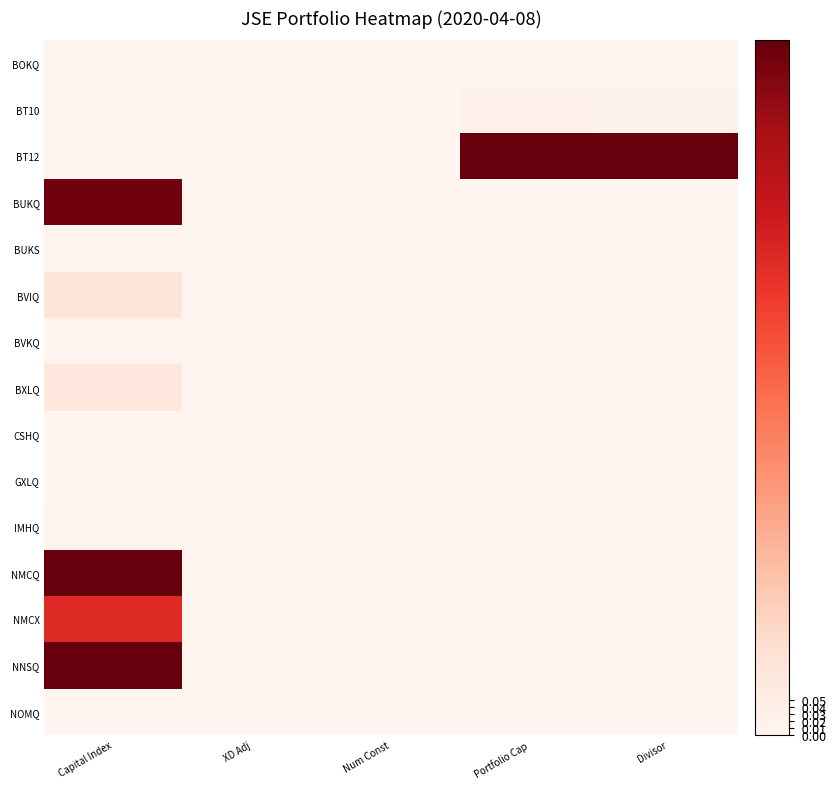

Reading left to right, transcribe all the data shown in this chart.

BOKQ: Capital Index=0.0	XD Adj=0.0	Num Const=0.0	Portfolio Cap=0.0	Divisor=0.0
BT10: Capital Index=0.0	XD Adj=0.0	Num Const=0.0	Portfolio Cap=0.0	Divisor=0.0
BT12: Capital Index=0.0	XD Adj=0.0	Num Const=0.0	Portfolio Cap=1.0	Divisor=1.0
BUKQ: Capital Index=1.0	XD Adj=0.0	Num Const=0.0	Portfolio Cap=0.0	Divisor=0.0
BUKS: Capital Index=0.0	XD Adj=0.0	Num Const=0.0	Portfolio Cap=0.0	Divisor=0.0
BVIQ: Capital Index=0.1	XD Adj=0.0	Num Const=0.0	Portfolio Cap=0.0	Divisor=0.0
BVKQ: Capital Index=0.0	XD Adj=0.0	Num Const=0.0	Portfolio Cap=0.0	Divisor=0.0
BXLQ: Capital Index=0.1	XD Adj=0.0	Num Const=0.0	Portfolio Cap=0.0	Divisor=0.0
CSHQ: Capital Index=0.0	XD Adj=0.0	Num Const=0.0	Portfolio Cap=0.0	Divisor=0.0
GXLQ: Capital Index=0.0	XD Adj=0.0	Num Const=0.0	Portfolio Cap=0.0	Divisor=0.0
IMHQ: Capital Index=0.0	XD Adj=0.0	Num Const=0.0	Portfolio Cap=0.0	Divisor=0.0
NMCQ: Capital Index=1.0	XD Adj=0.0	Num Const=0.0	Portfolio Cap=0.0	Divisor=0.0
NMCX: Capital Index=0.7	XD Adj=0.0	Num Const=0.0	Portfolio Cap=0.0	Divisor=0.0
NNSQ: Capital Index=1.0	XD Adj=0.0	Num Const=0.0	Portfolio Cap=0.0	Divisor=0.0
NOMQ: Capital Index=0.0	XD Adj=0.0	Num Const=0.0	Portfolio Cap=0.0	Divisor=0.0